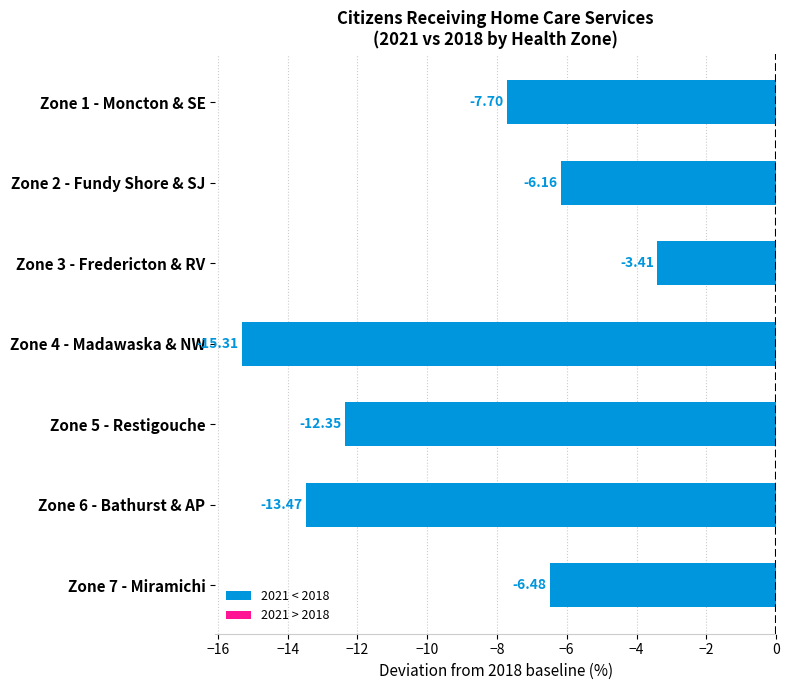

List the labels in order of value, largest first.

Zone 3 - Fredericton & RV, Zone 2 - Fundy Shore & SJ, Zone 7 - Miramichi, Zone 1 - Moncton & SE, Zone 5 - Restigouche, Zone 6 - Bathurst & AP, Zone 4 - Madawaska & NW